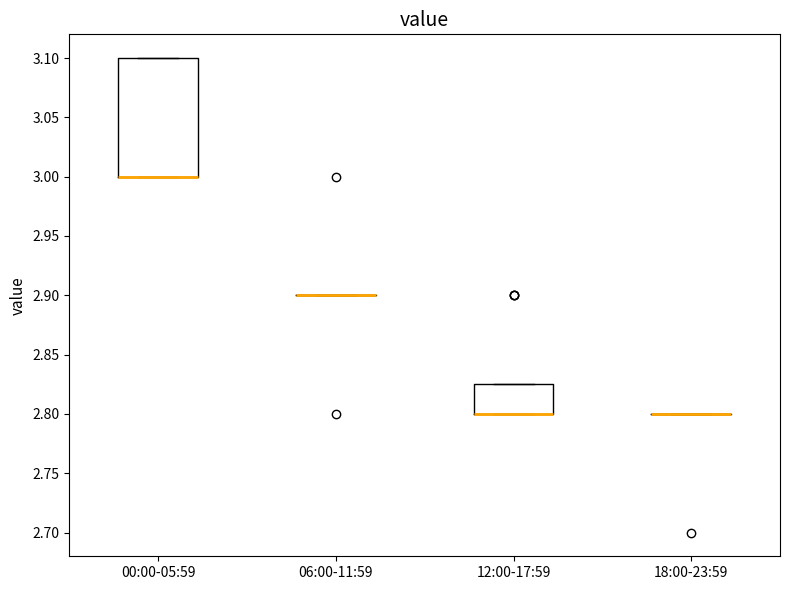

Where is the lower edge of the box for 00:00-05:59 on the y-axis? The values are not printed on the chart, so give them approximately, as read against the axis.

3.000